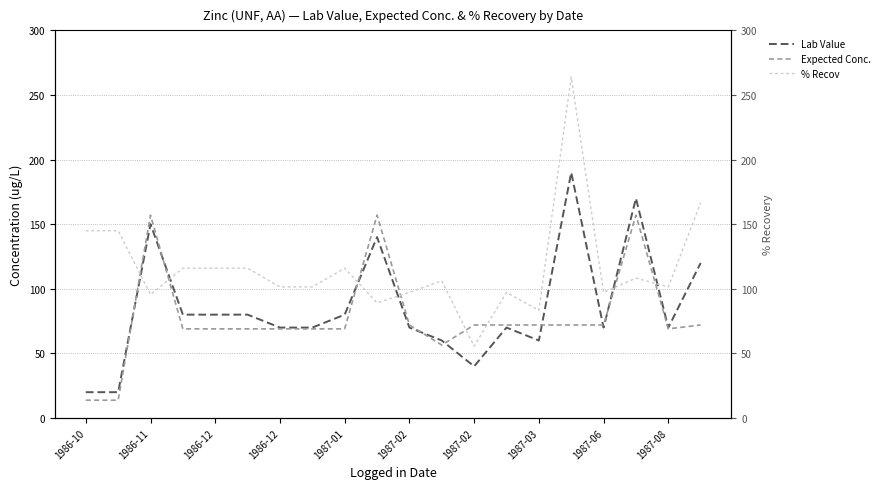

What are all the series names shown in the legend?

Lab Value, Expected Conc., % Recov